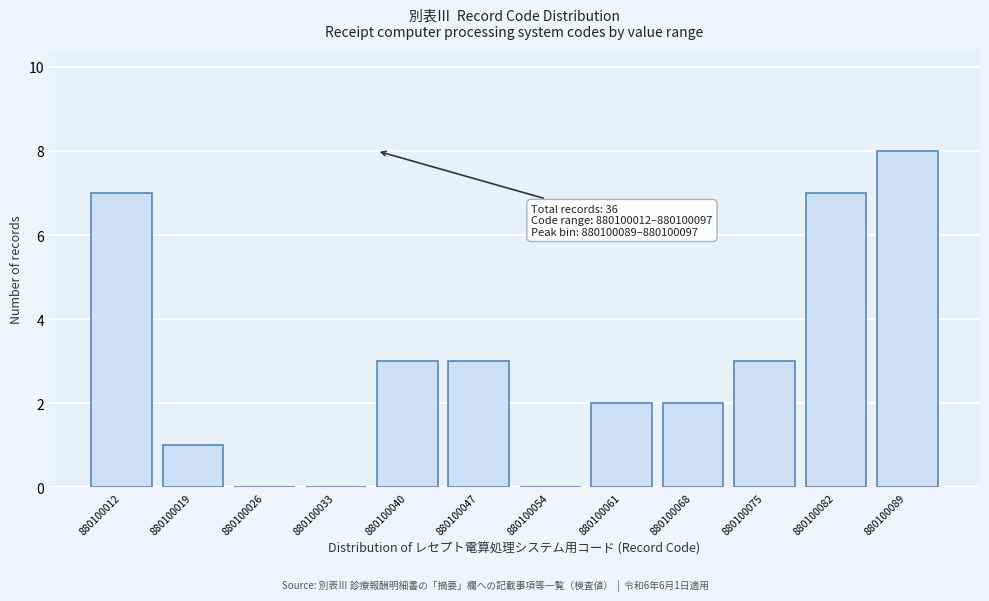

Reading right to left, list all the values displayed in this chart.

880100089=8	880100082=7	880100075=3	880100068=2	880100061=2	880100054=0	880100047=3	880100040=3	880100033=0	880100026=0	880100019=1	880100012=7